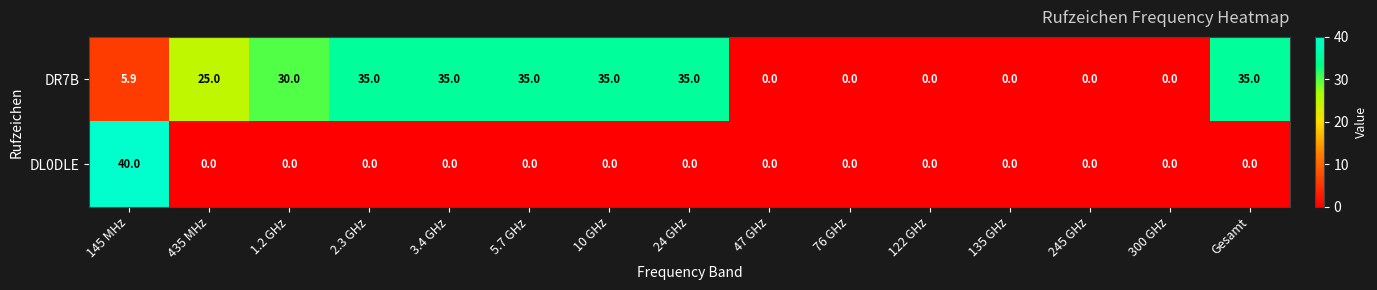

The value of DL0DLE at 47 GHz is -24.5. True or false?

False